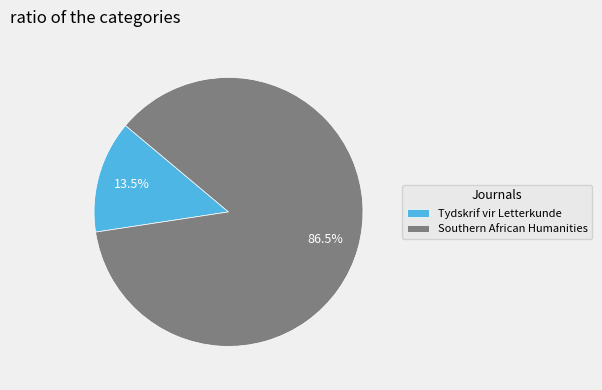

Which slice is the smallest?

Tydskrif vir Letterkunde